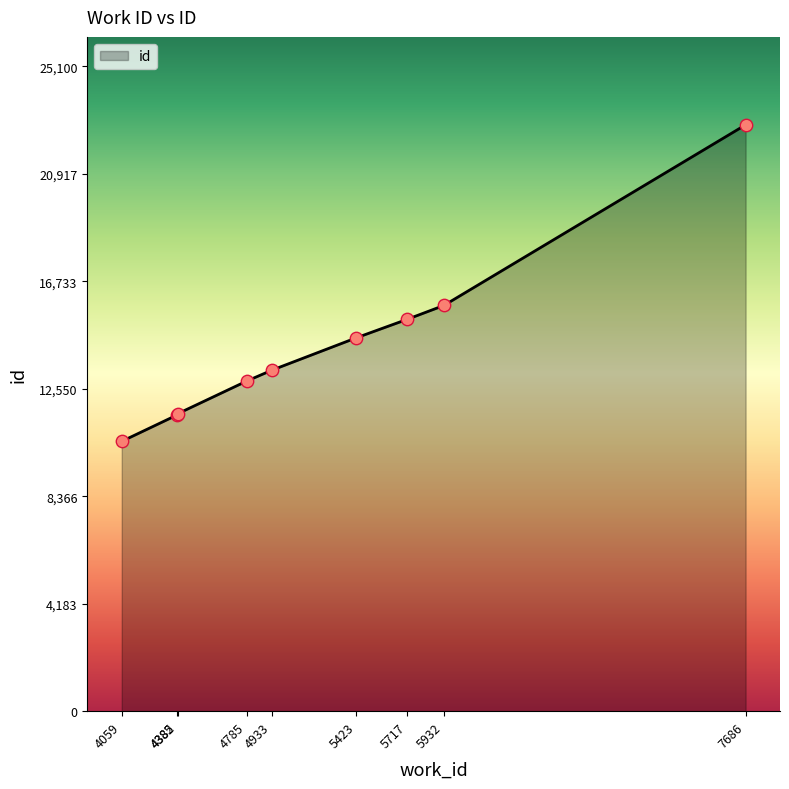

What is the change in value from 5717 to 5932?

+544